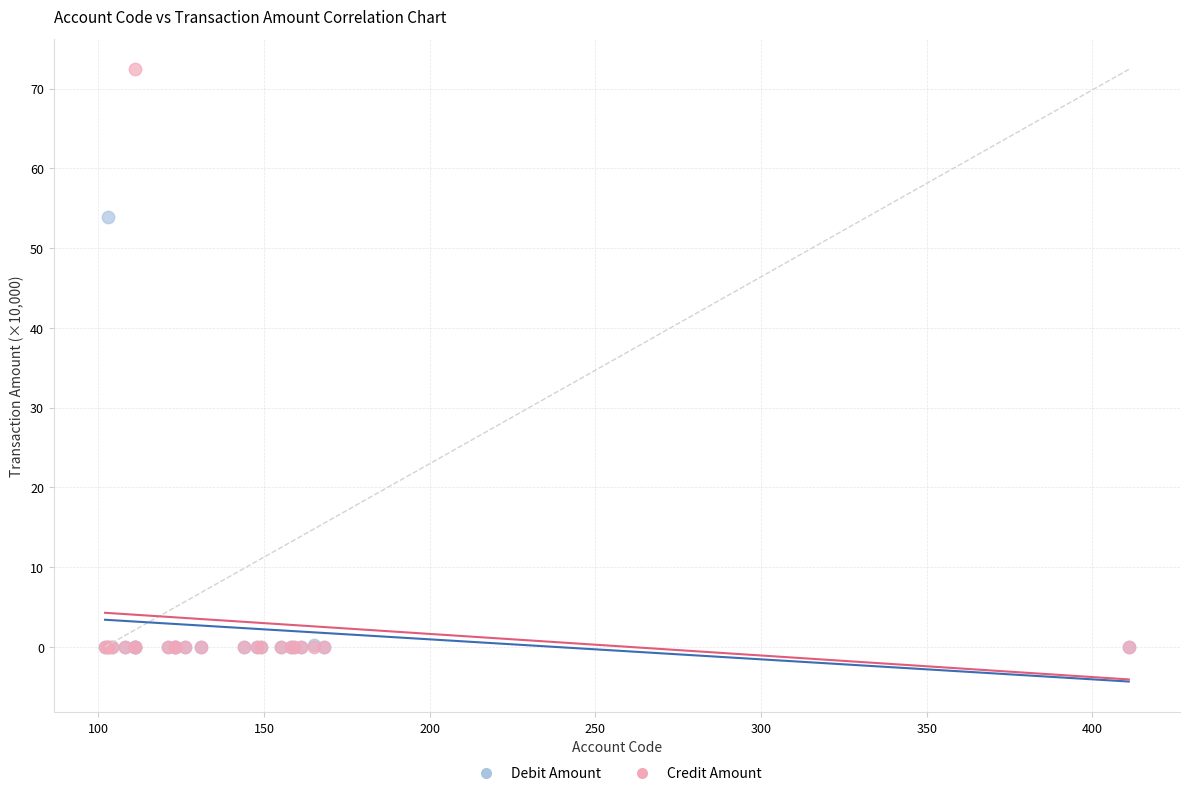

Across all series, what Y value is closest to 36?

53.9